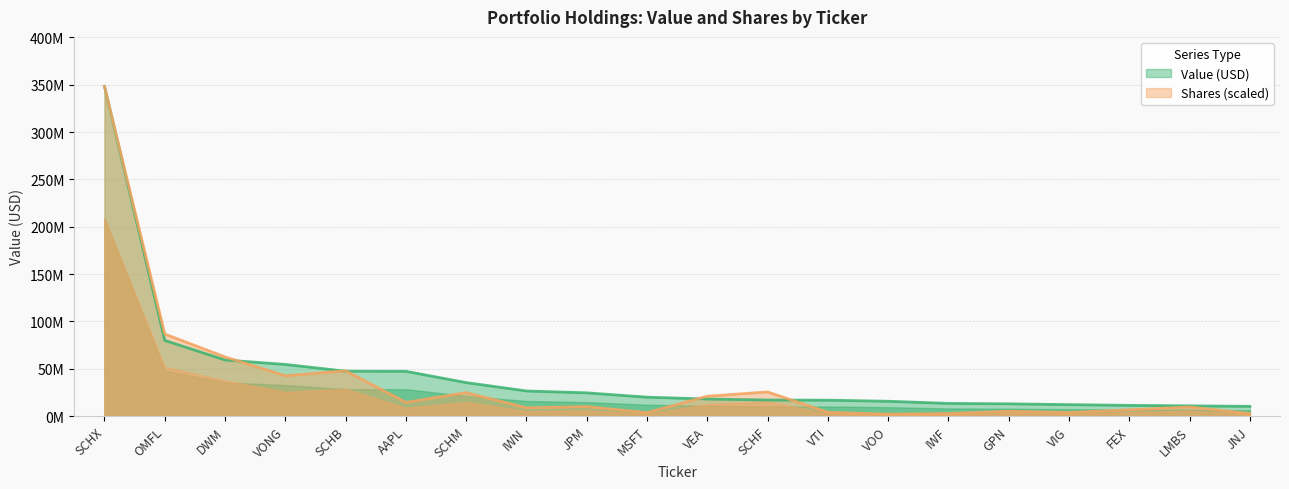

True or false: Value (USD) has more than 1 points higher than both neighbors.

False